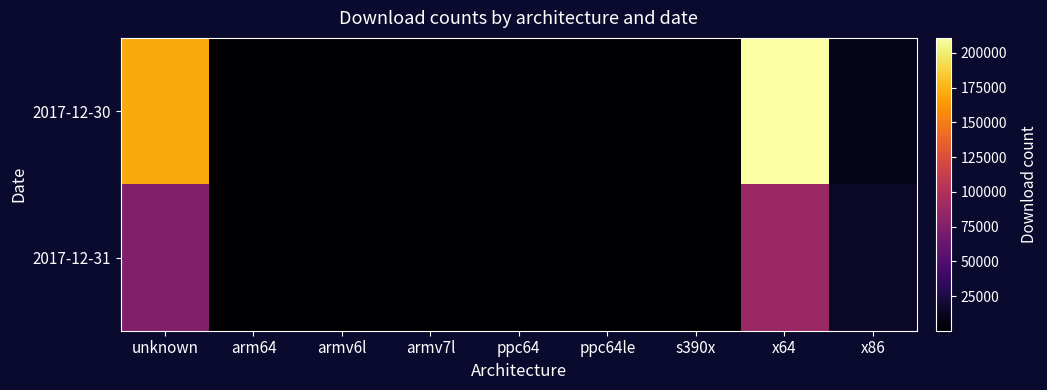

Reading left to right, what are all the values shown in this chart?

2017-12-30: unknown=171166	arm64=307	armv6l=733	armv7l=923	ppc64=165	ppc64le=174	s390x=114	x64=210705	x86=9838
2017-12-31: unknown=75654	arm64=138	armv6l=167	armv7l=262	ppc64=66	ppc64le=75	s390x=49	x64=87650	x86=14318